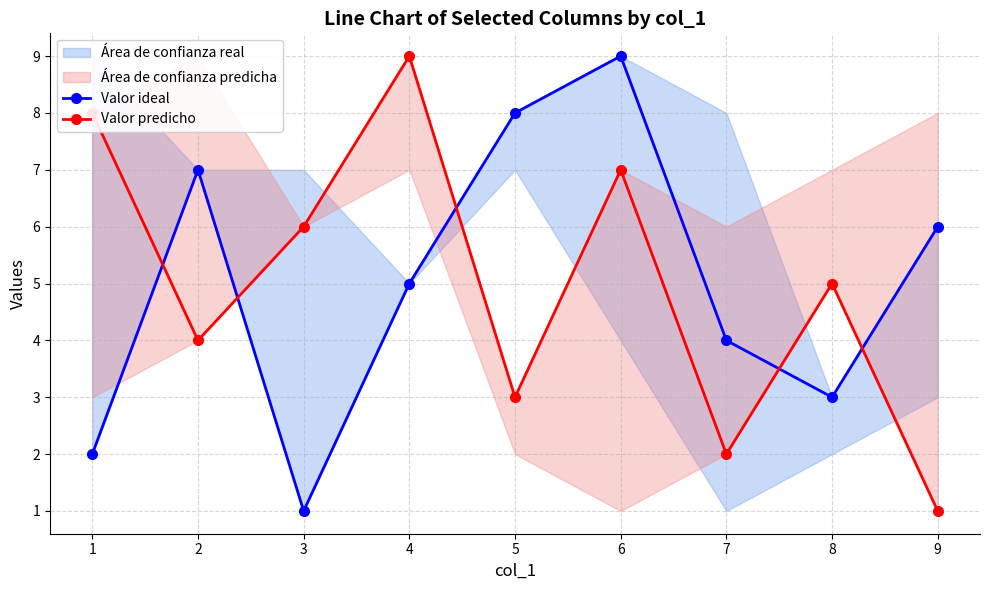

True or false: Valor ideal has a value of 2 at 3.

False